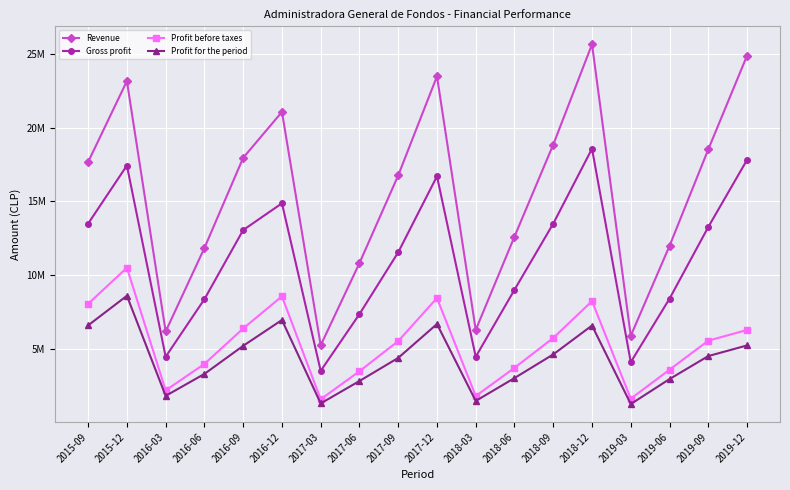

At how many categories does at least one series exceed 17585279?

9